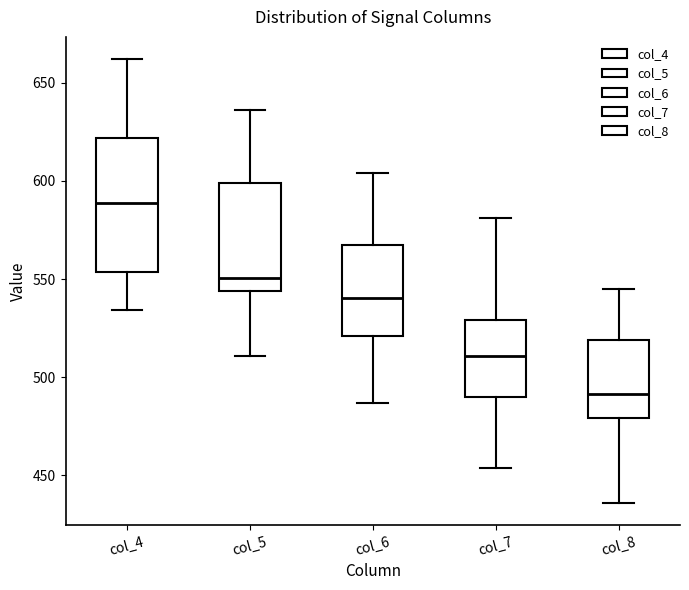

Reading left to right, transcribe this box plot: for each box, give where its median line is, the range the box spans, and where its two whiskers end, as read against the y-axis. The values are not printed on the chart, so give them approximately, as read against the axis.

col_4: median 590, box 555 to 620, whiskers 535 to 660
col_5: median 550, box 545 to 600, whiskers 510 to 635
col_6: median 540, box 520 to 570, whiskers 485 to 605
col_7: median 510, box 490 to 530, whiskers 455 to 580
col_8: median 490, box 480 to 520, whiskers 435 to 545